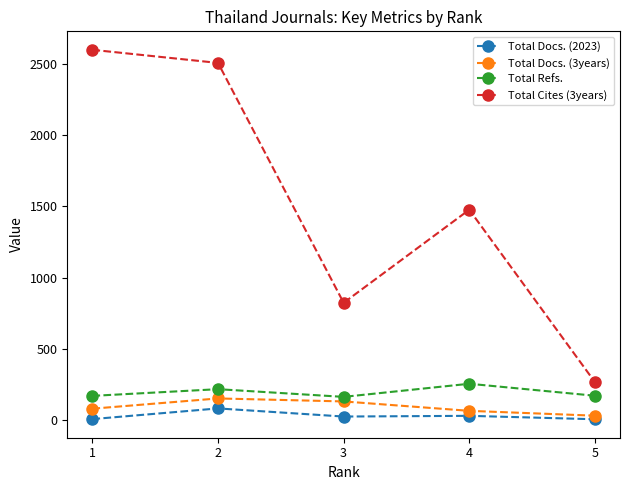

The value of Total Cites (3years) at 3 is 1417. True or false?

False